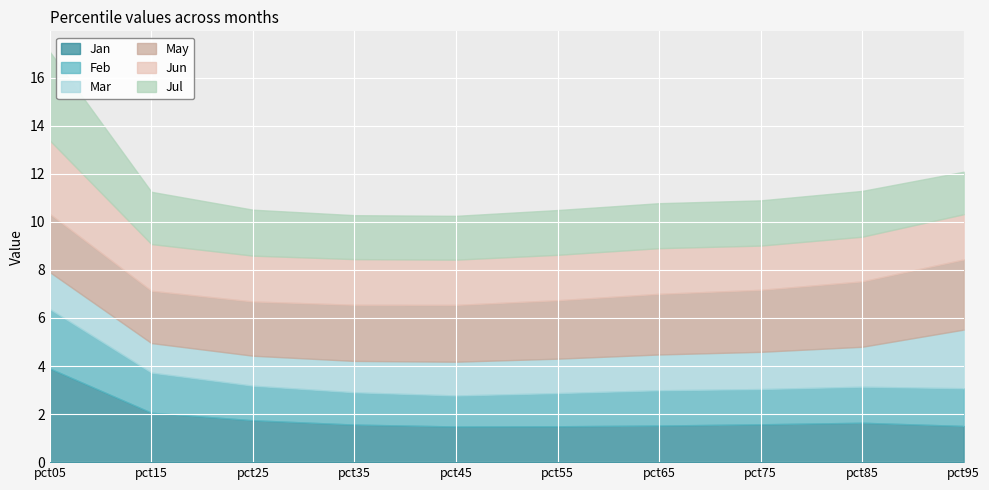

True or false: Jun has a value of 1.9 at pct55.

True